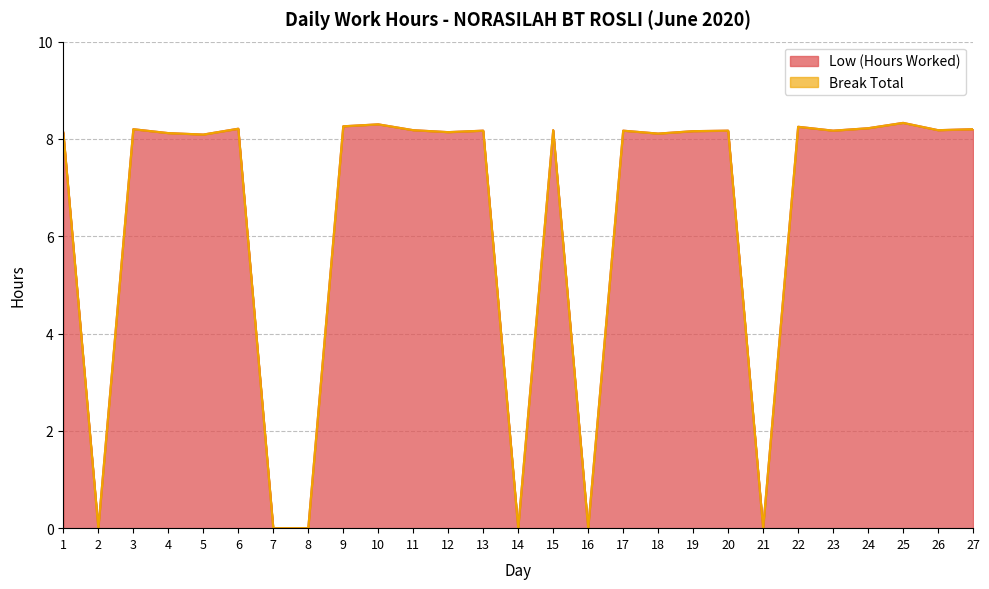

Where is the data nearest to the value 4?

2